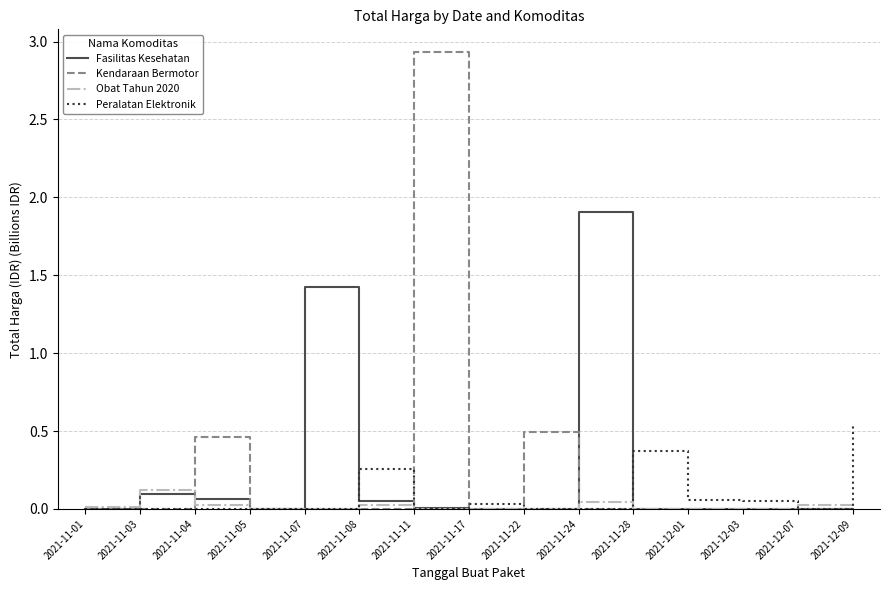

List the series in order of their peak value, lowest first.

Obat Tahun 2020, Peralatan Elektronik, Fasilitas Kesehatan, Kendaraan Bermotor